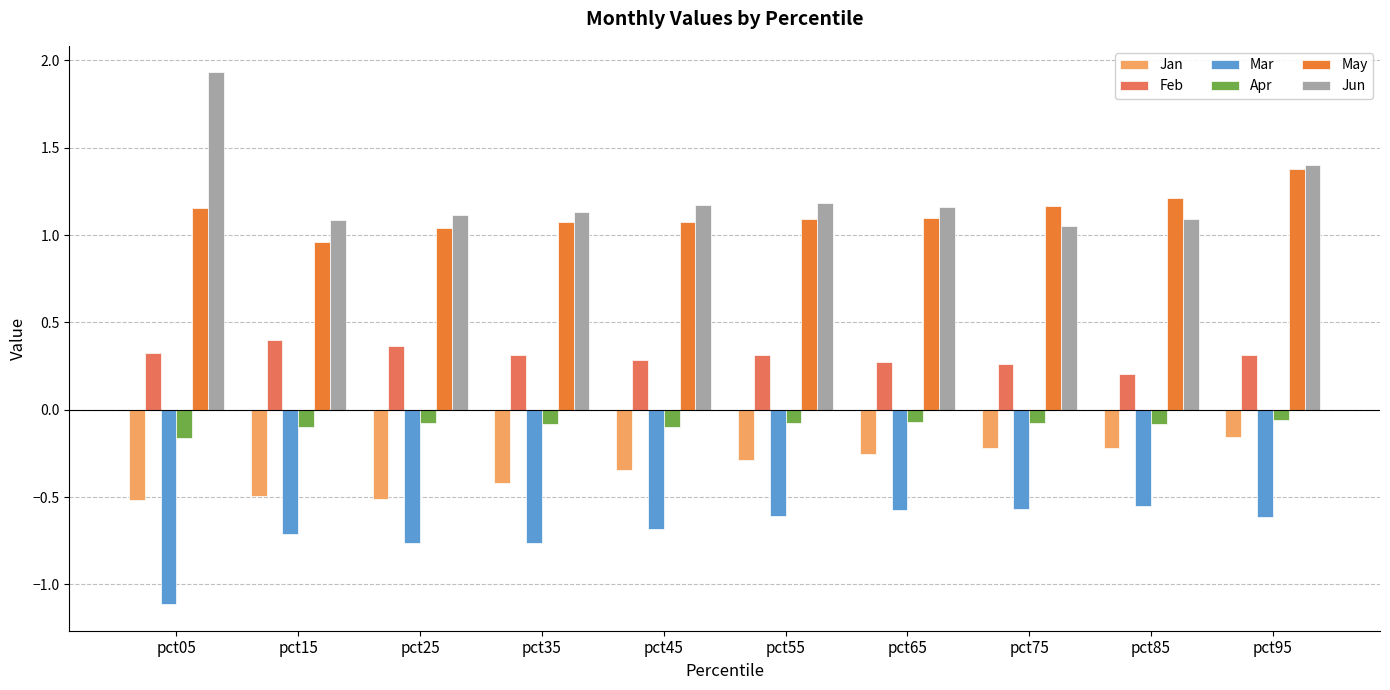

At which category is the sum across all series the highest?

pct95